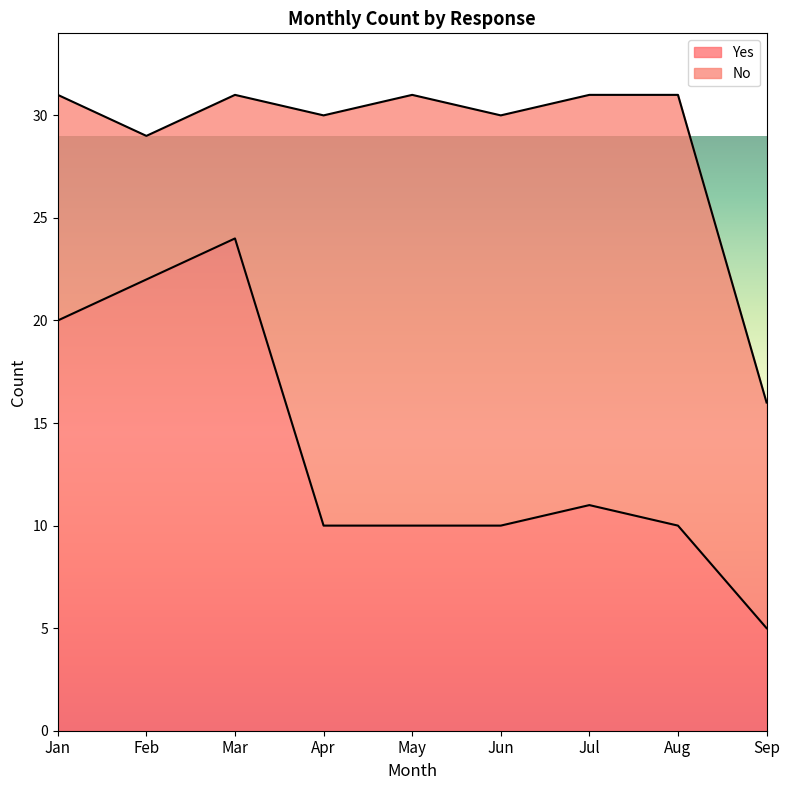

Which category has the highest value across all series?

Mar